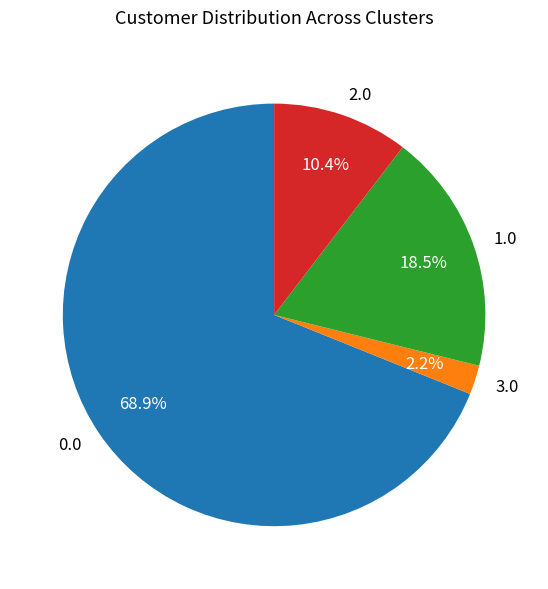

Rank the categories by value from highest to lowest.

0.0, 1.0, 2.0, 3.0